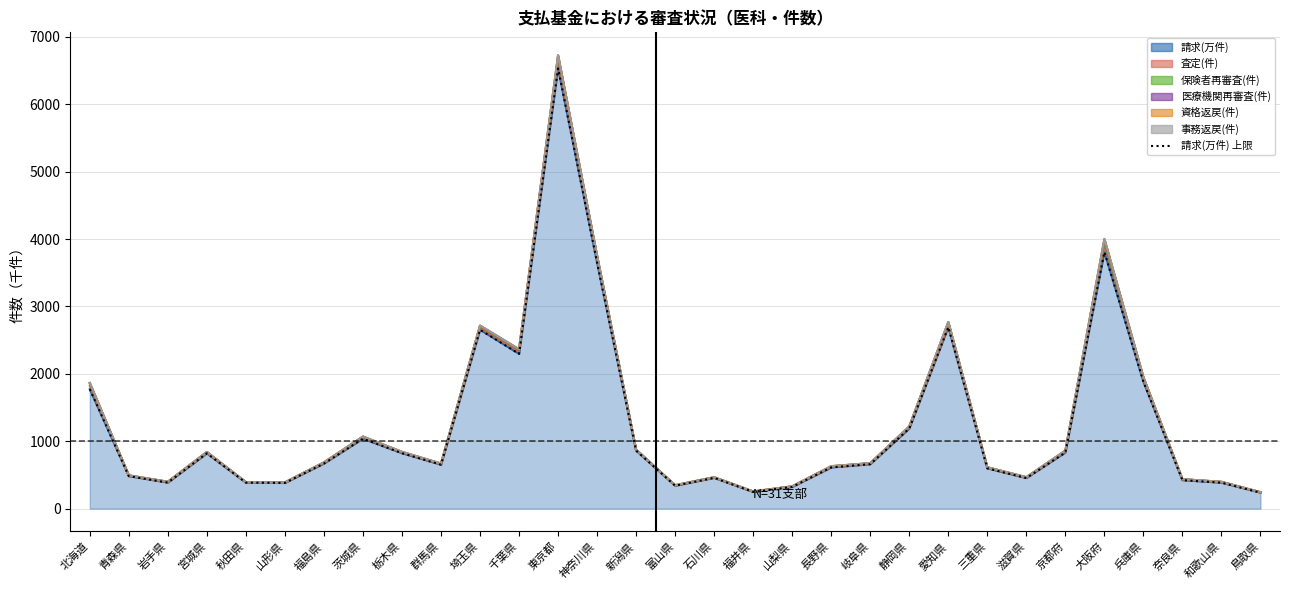

What is the sum of all values?

38548.3